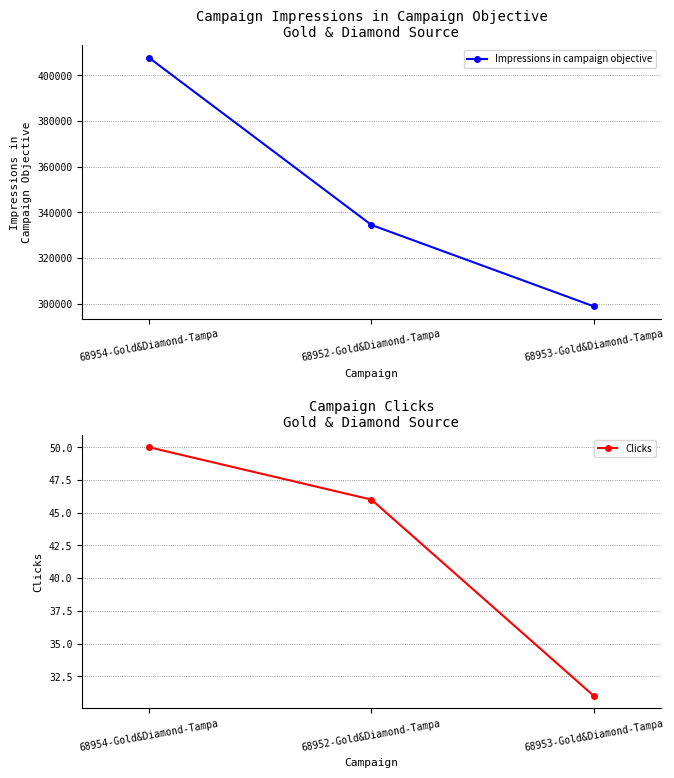

What is the label of the 1st point from the right?

68953-Gold&Diamond-Tampa